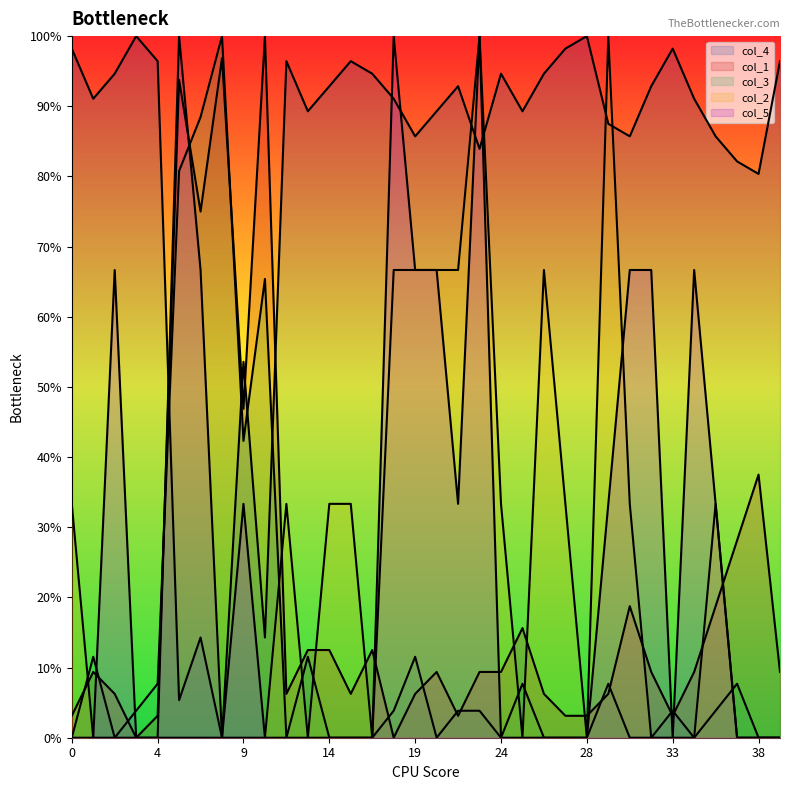

Between 16 and 36, which series saw the biggest shift?

col_2